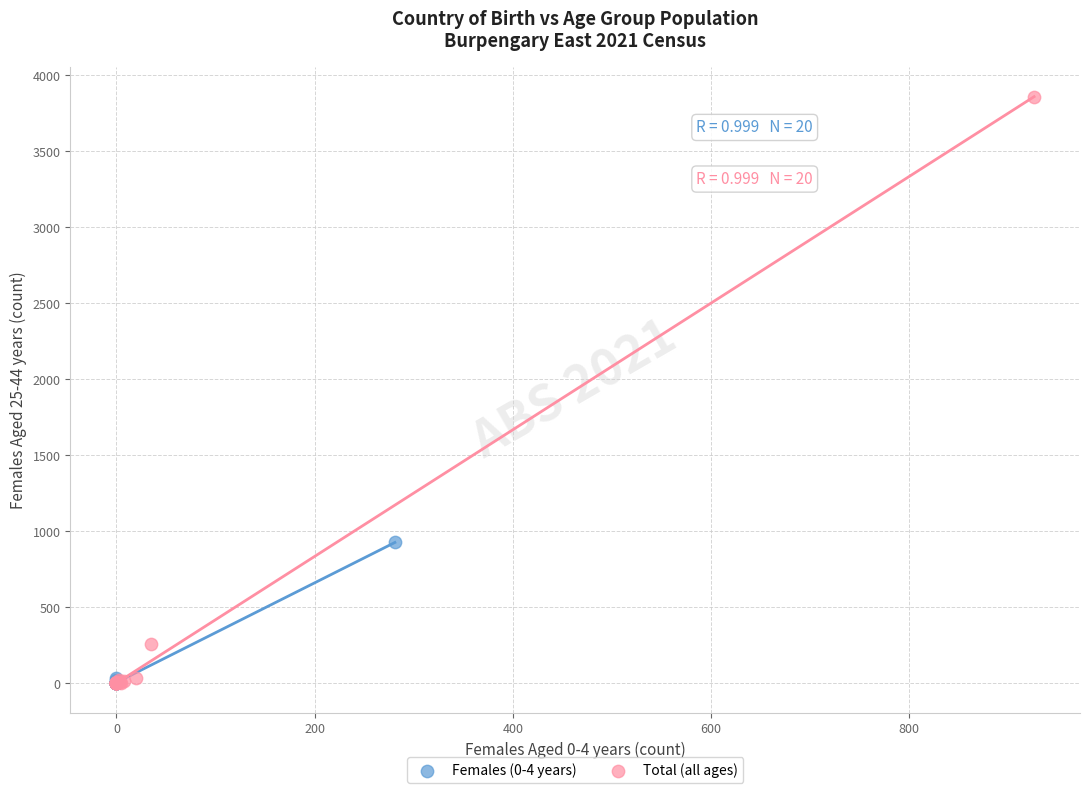

Which series contains the highest Y value?

Total (all ages)